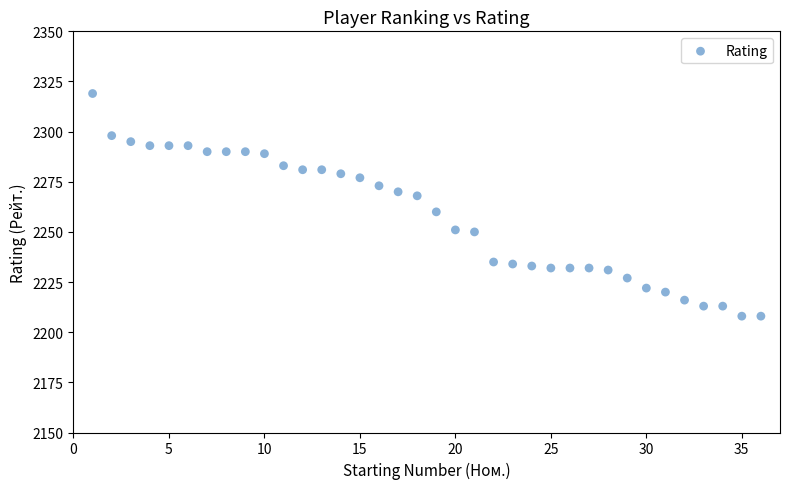

What Y value in the scatter plot is closest to 2263?

2260